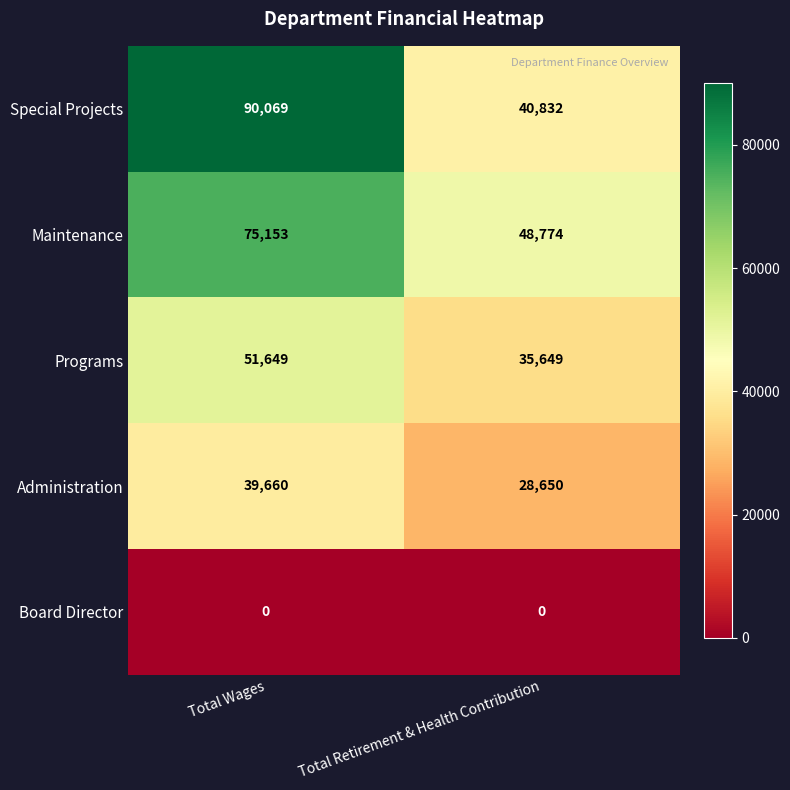

What is the maximum value for Special Projects?

90069